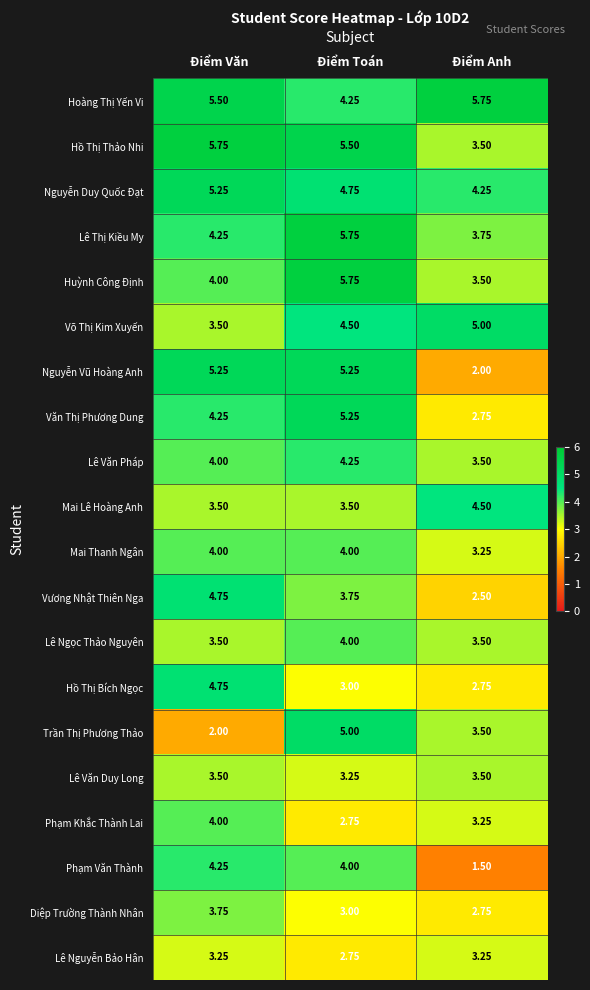

Count the number of categories in the chart.

3